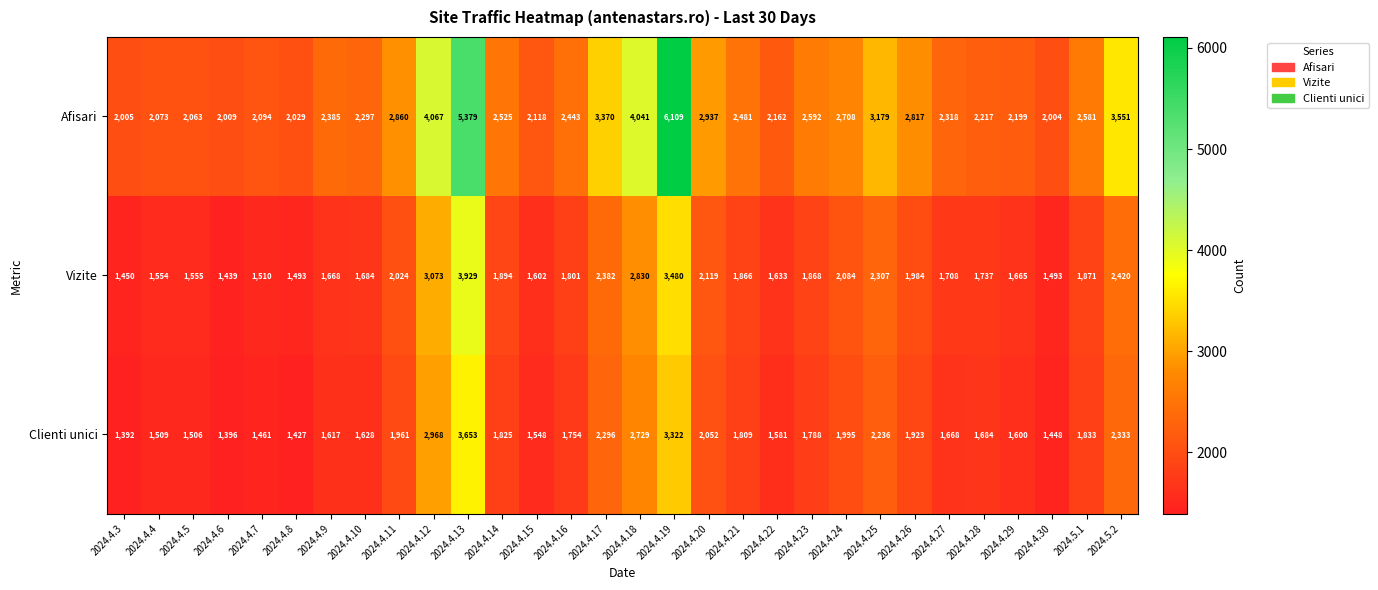

Rank the series by their maximum value, from lowest to highest.

Clienti unici, Vizite, Afisari